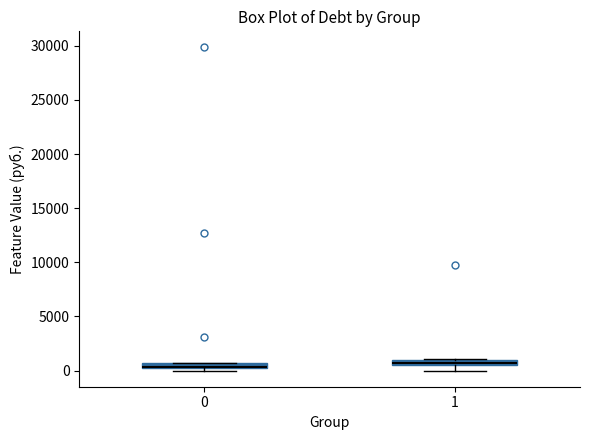

Where is the lower edge of the box at x = 1 on the y-axis? The values are not printed on the chart, so give them approximately, as read against the axis.

500